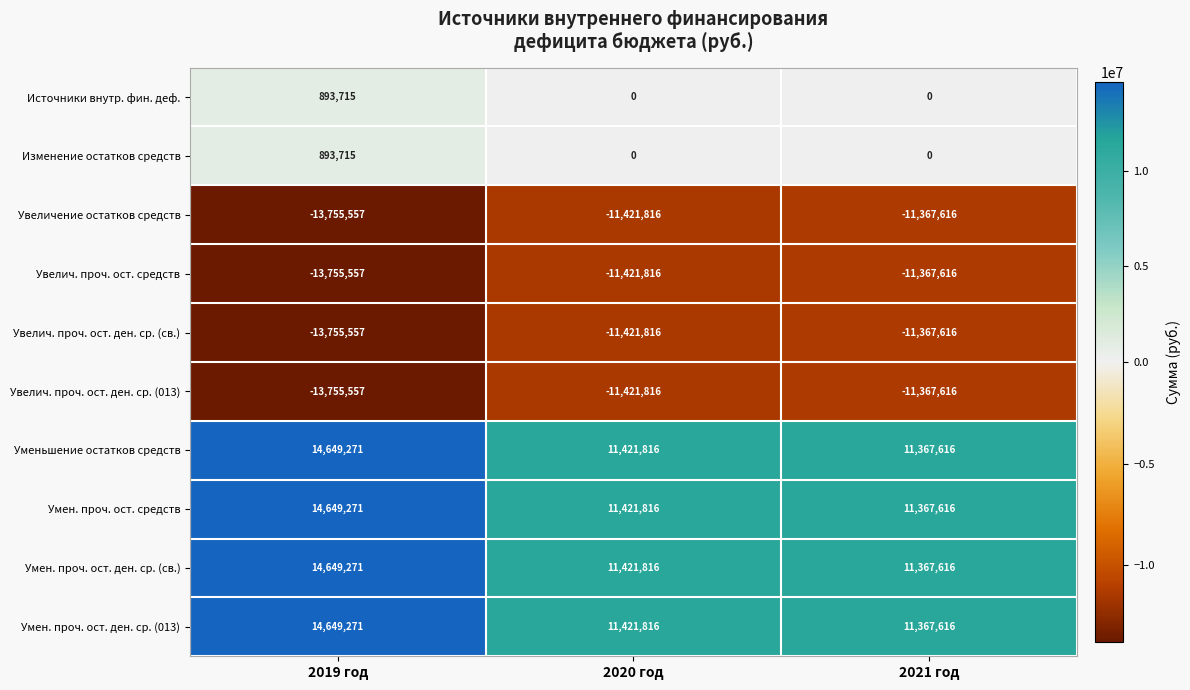

What is the difference between the highest and lowest values at 2019 год?

28404828